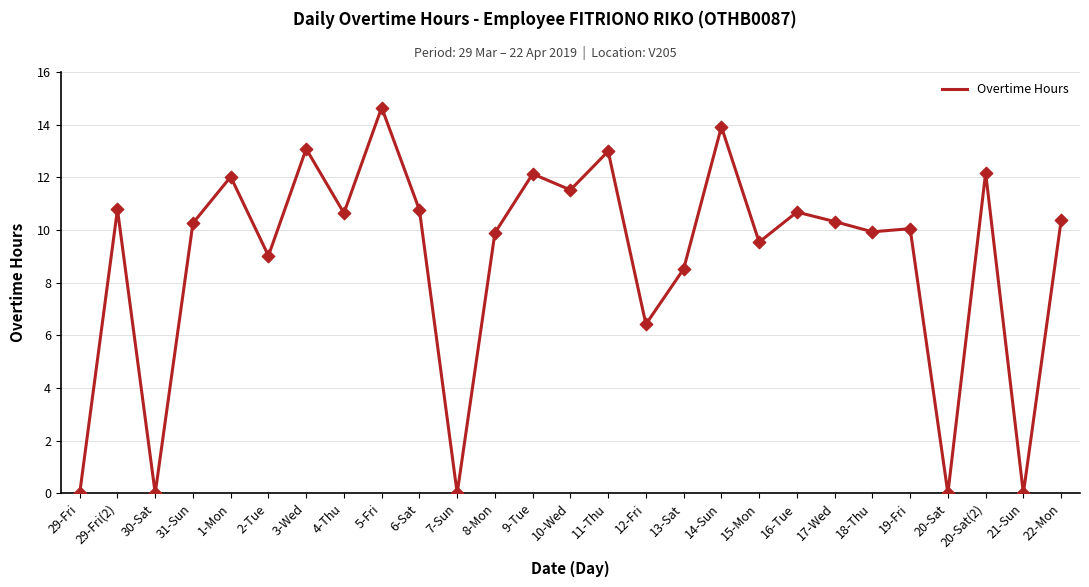

What is the ratio of the value at 31-Sun to the value at 1-Mon?

0.9